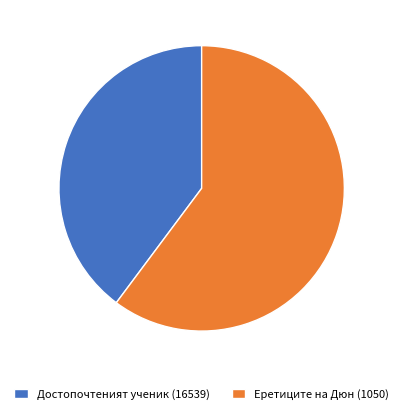

Does Достопочтеният ученик (16539) represent more than half of the total?

No